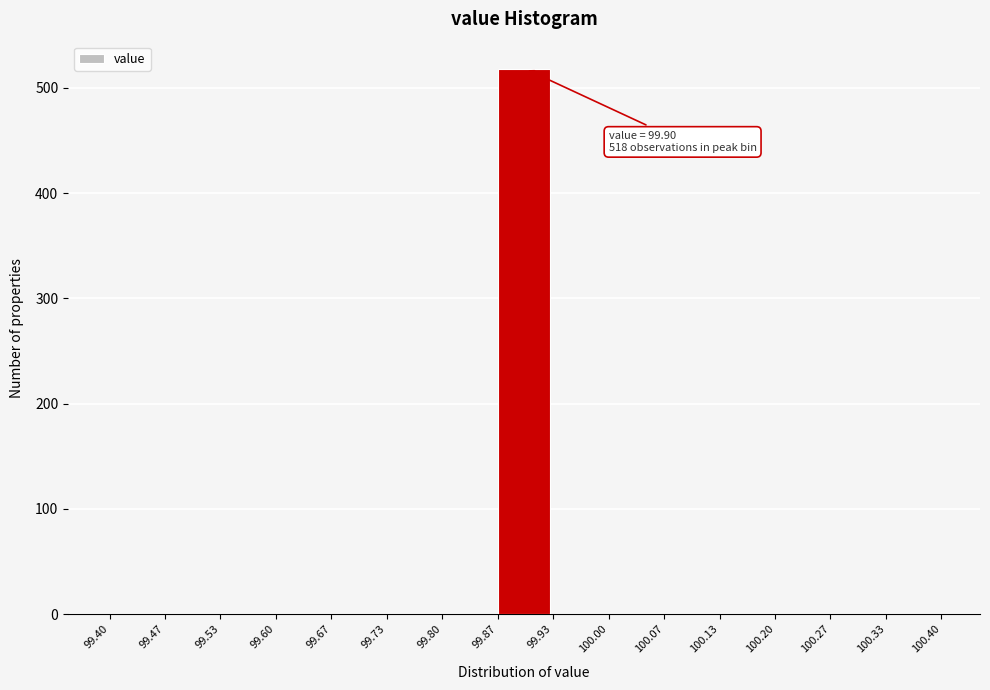

Over which range of the x-axis is the bar tallest?

99.87 to 99.93